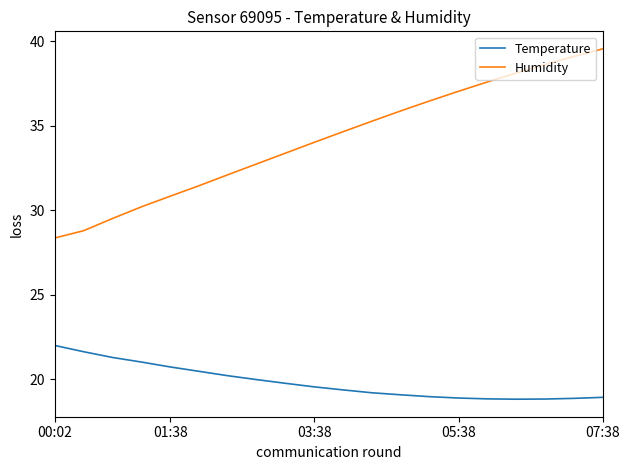

Which series has the widest spread of values?

Humidity